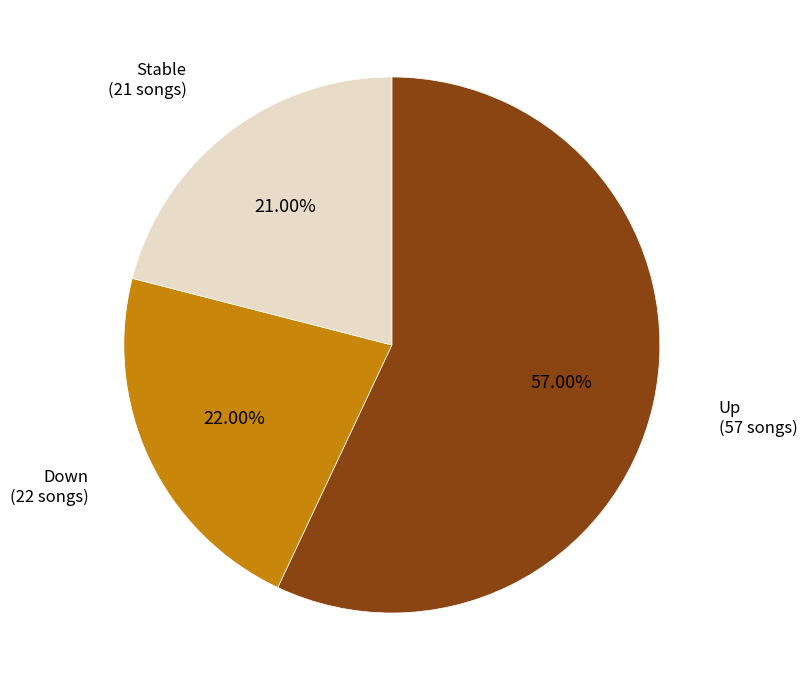

Is there a majority slice in this chart?

Yes